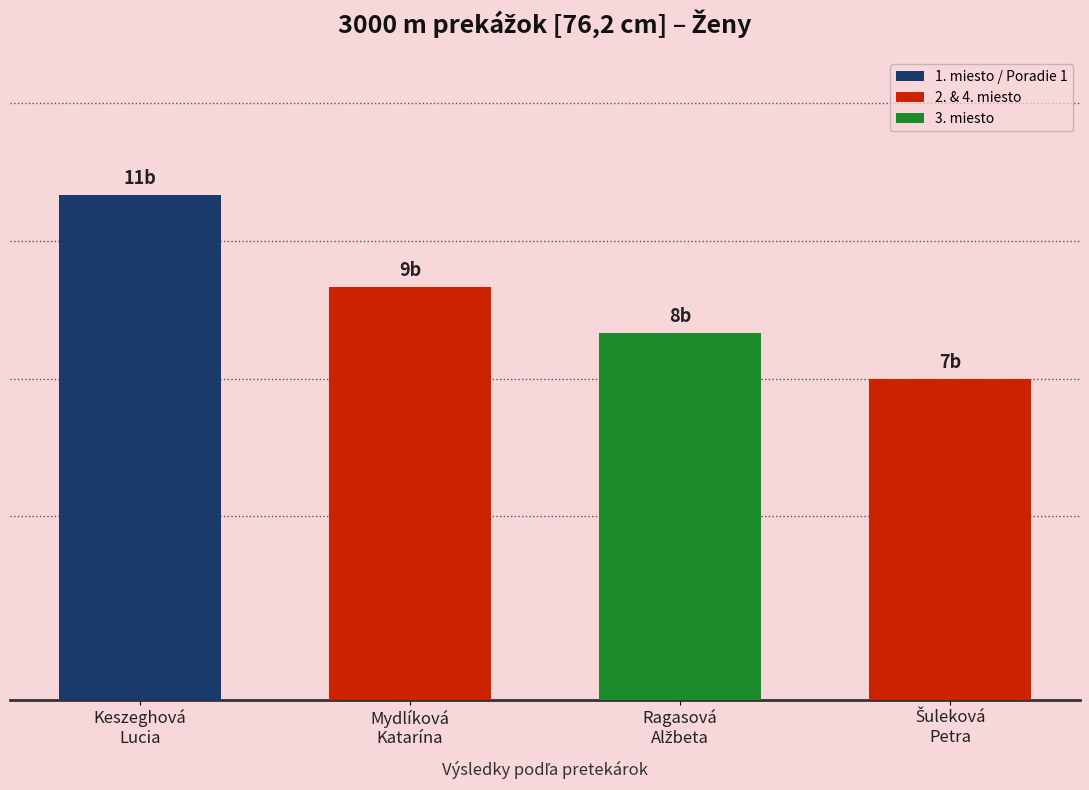

List the labels in order of value, largest first.

Keszeghová
Lucia, Mydlíková
Katarína, Ragasová
Alžbeta, Šuleková
Petra